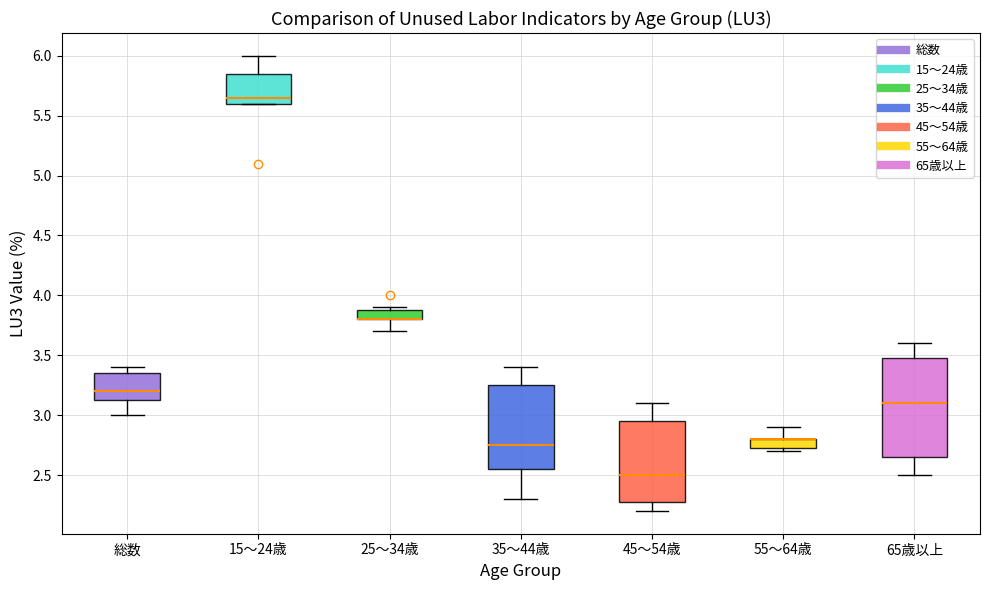

Where does the lower whisker of the box for 65歳以上 end on the y-axis? The values are not printed on the chart, so give them approximately, as read against the axis.

2.50